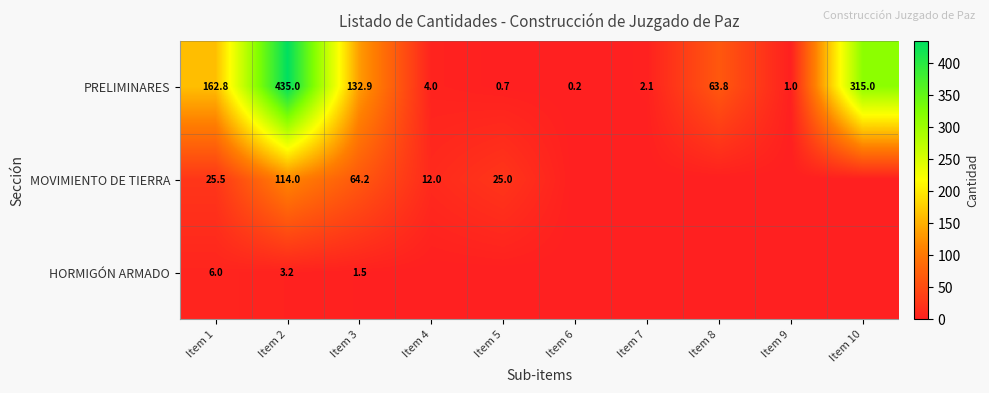

True or false: PRELIMINARES has a value of 1.5 at Item 9.

False